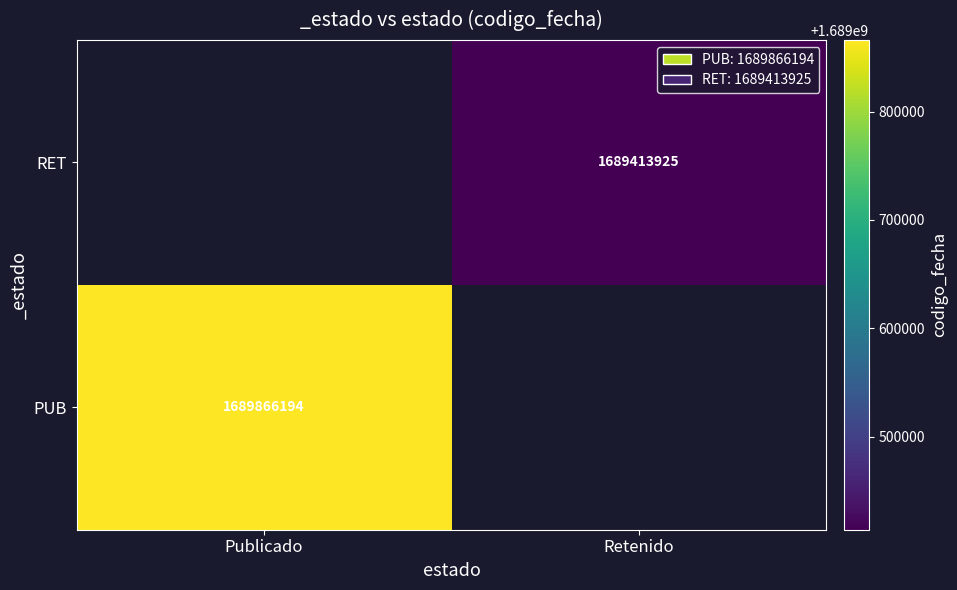

At which category does the chart reach its minimum across all series?

Retenido